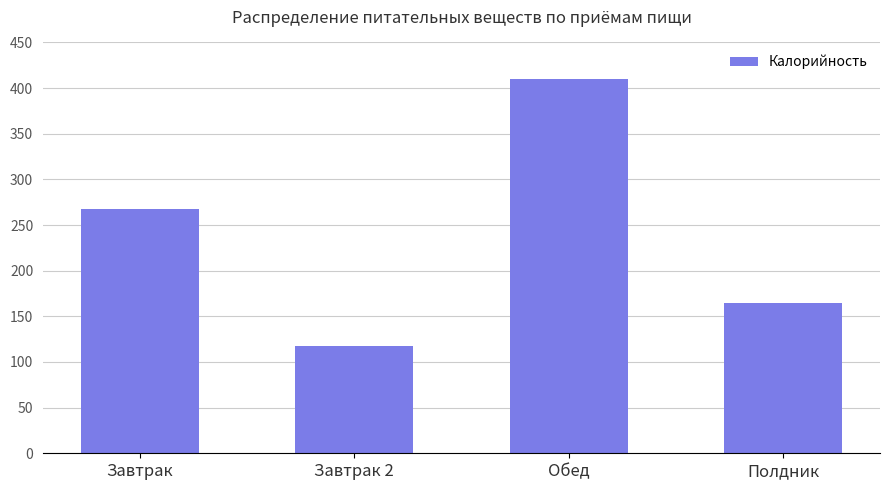

Read the value at Полдник.

165.0